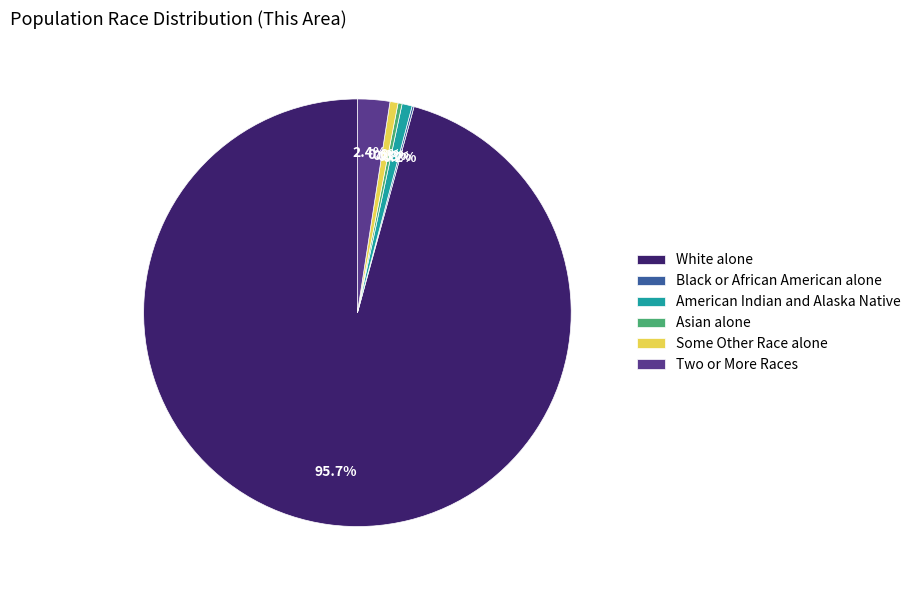

Which has a higher value, Two or More Races or American Indian and Alaska Native?

Two or More Races